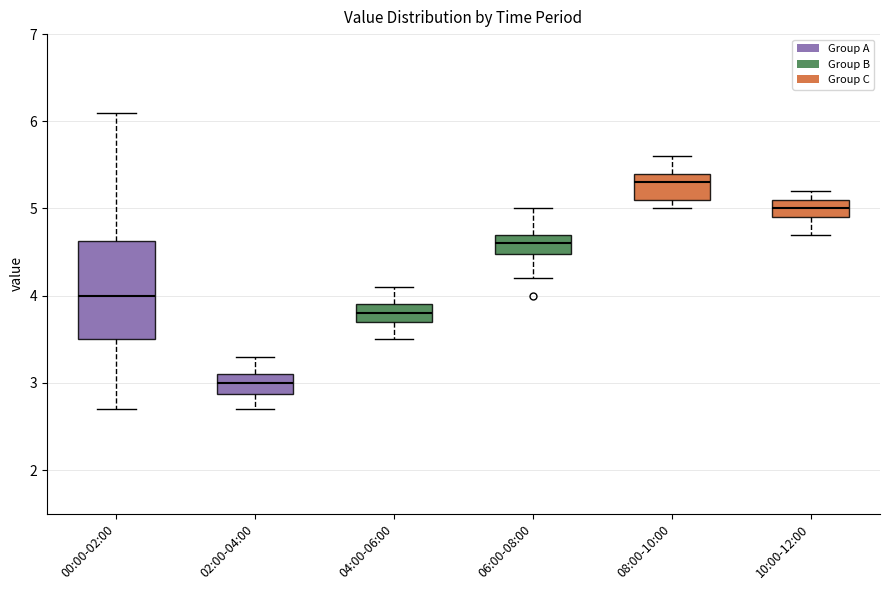

Which box is the tallest, from its lower edge to its upper edge?

00:00-02:00